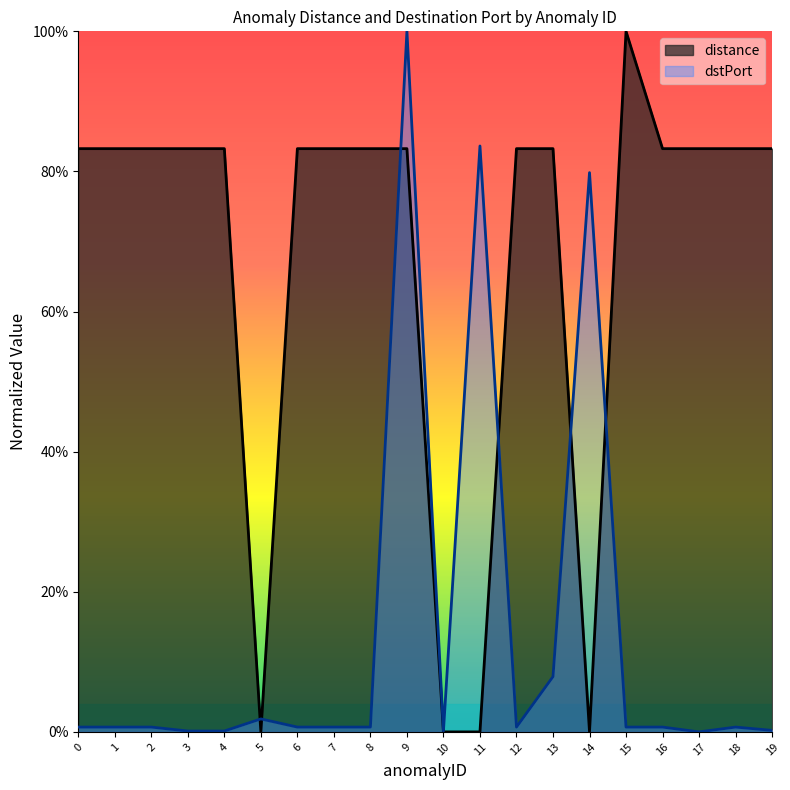

Reading left to right, transcribe all the data shown in this chart.

distance: 0.8	0.8	0.8	0.8	0.8	0.0	0.8	0.8	0.8	0.8	0.0	0.0	0.8	0.8	0.0	1.0	0.8	0.8	0.8	0.8
dstPort: 0.0	0.0	0.0	0.0	0.0	0.0	0.0	0.0	0.0	1.0	0.0	0.8	0.0	0.1	0.8	0.0	0.0	0.0	0.0	0.0